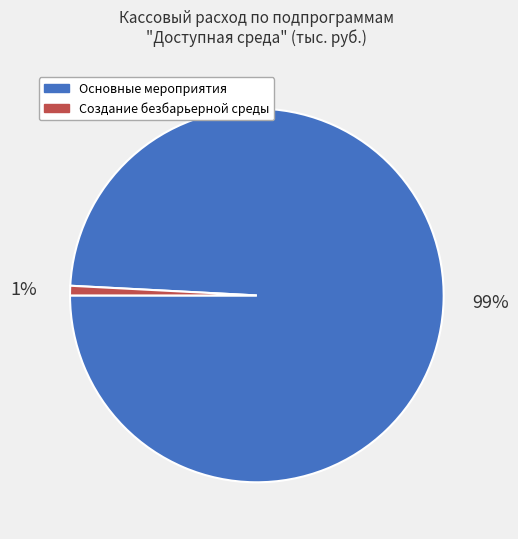

How many slices are in this pie chart?

2